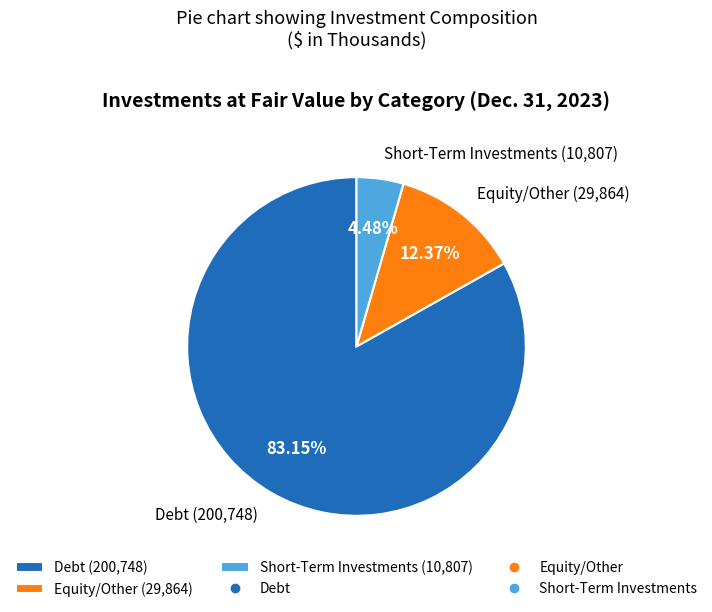

What is the total percentage of Debt and Short-Term Investments?

87.6%